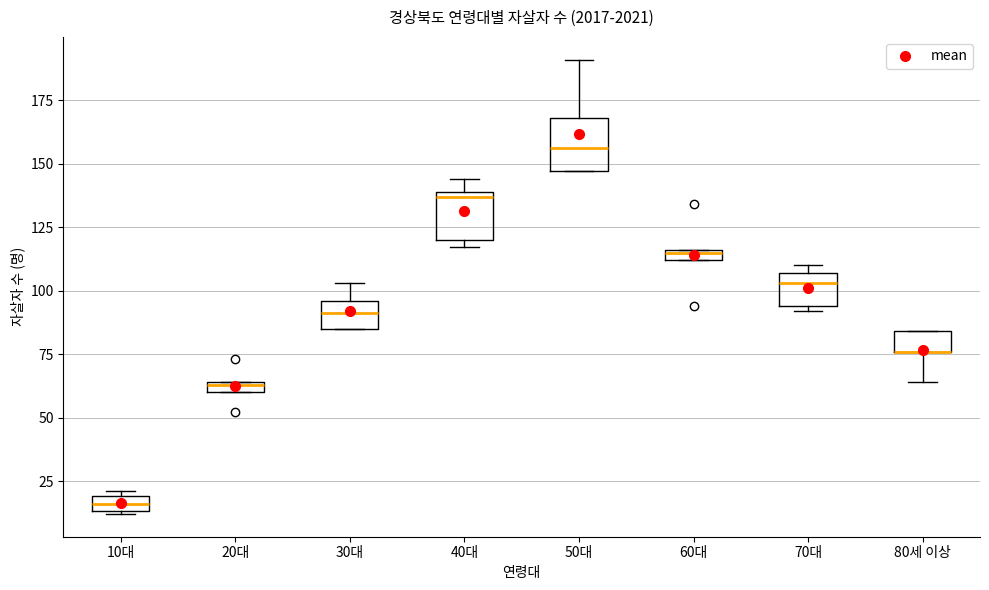

Where is the upper edge of the box for 70대 on the y-axis? The values are not printed on the chart, so give them approximately, as read against the axis.

105